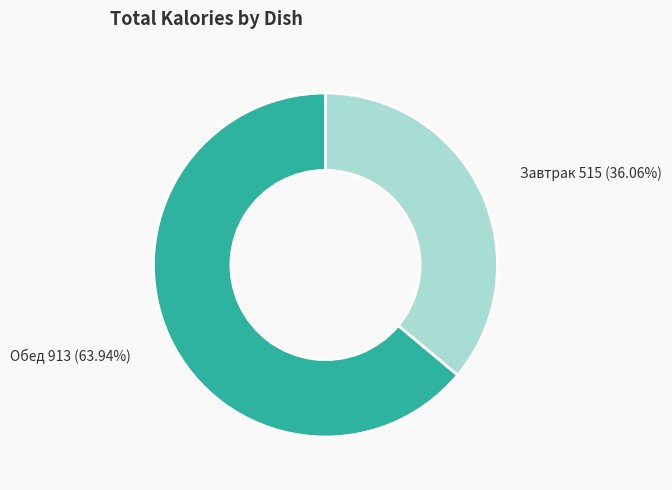

Between Обед 913 (63.94%) and Завтрак 515 (36.06%), which is larger?

Обед 913 (63.94%)